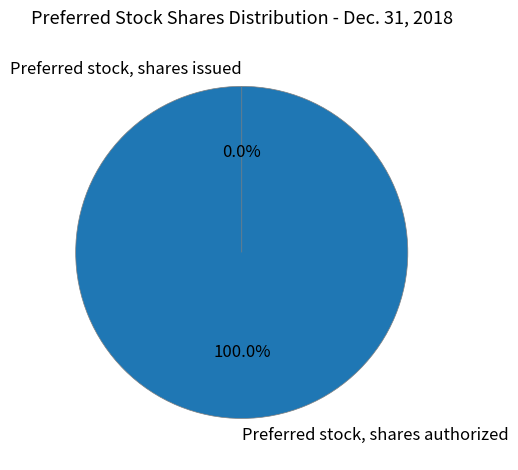

To the nearest percent, what is the combined percentage of Preferred stock, shares authorized and Preferred stock, shares issued?

100%